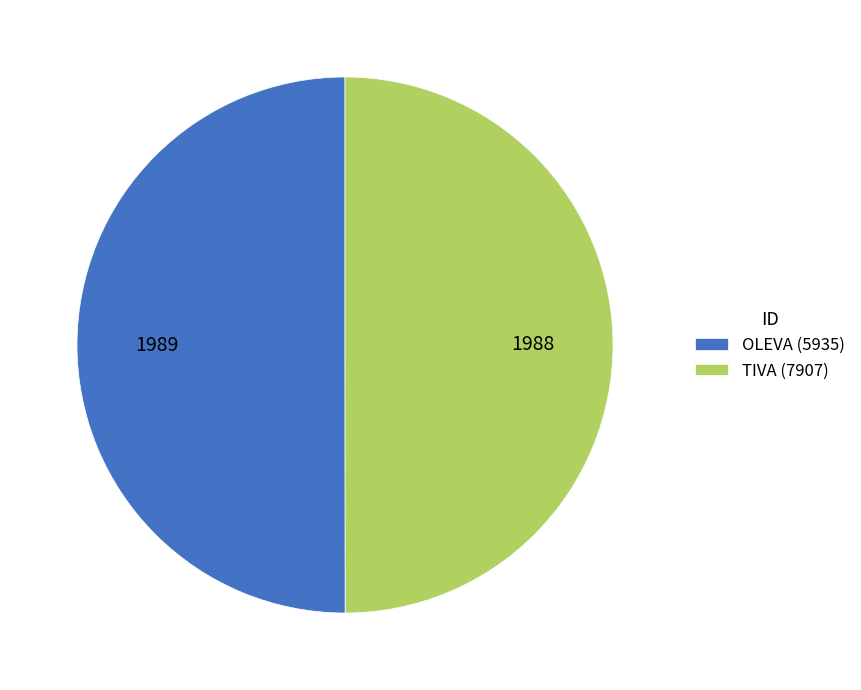

The OLEVA (5935) slice represents 44% of the pie. True or false?

False